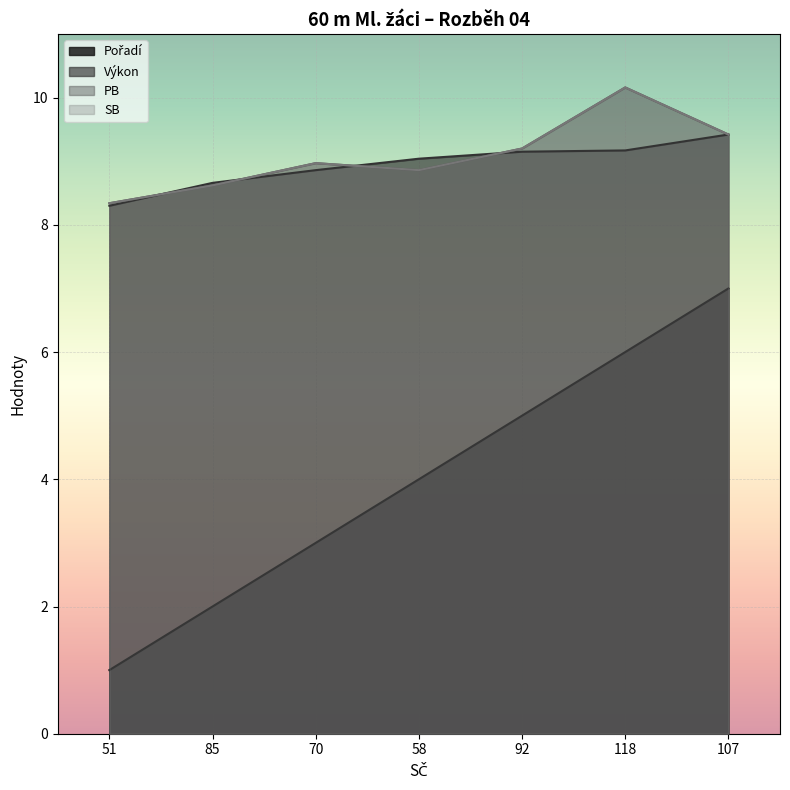

What is the total value across all series at 58?

30.8